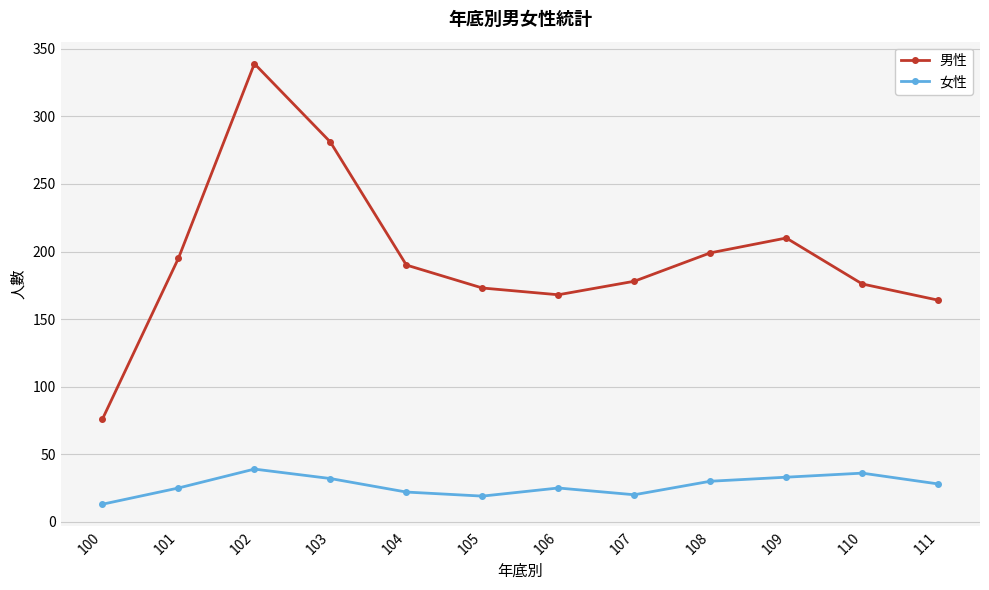

At how many categories does at least one series exceed 99?

11